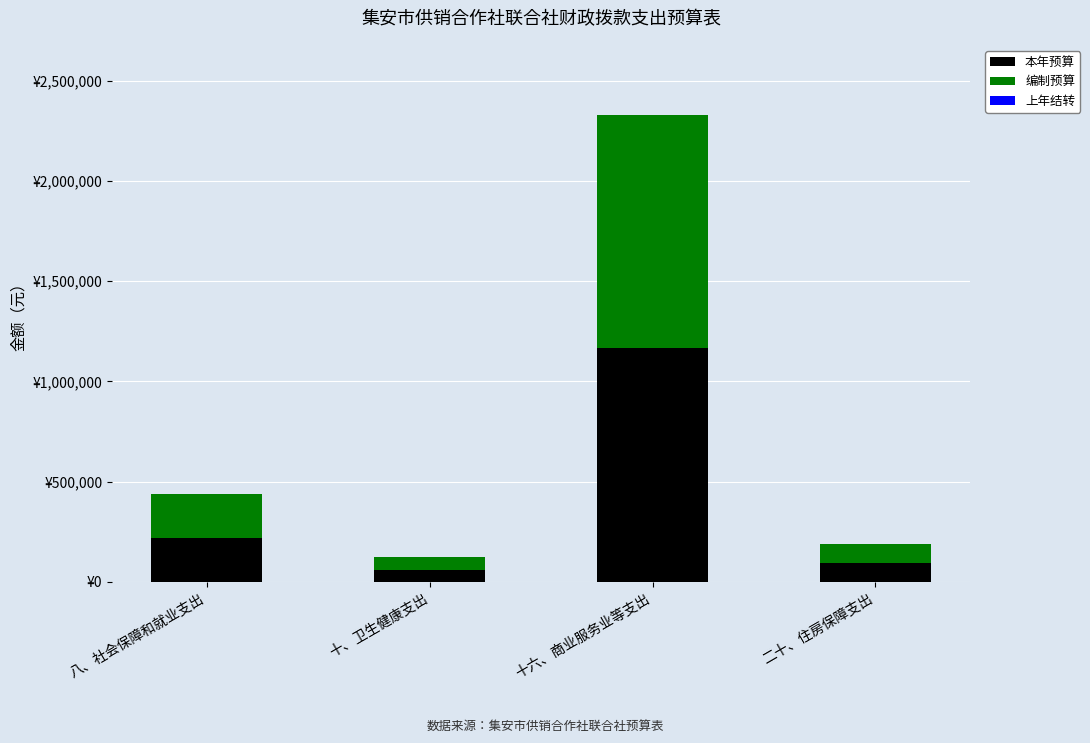

Is it true that 本年预算 equals 329812.4 at 八、社会保障和就业支出?

False